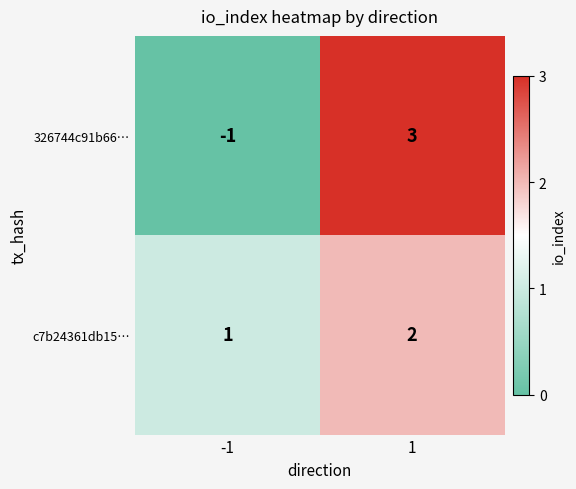

Count the number of data series in this chart.

2